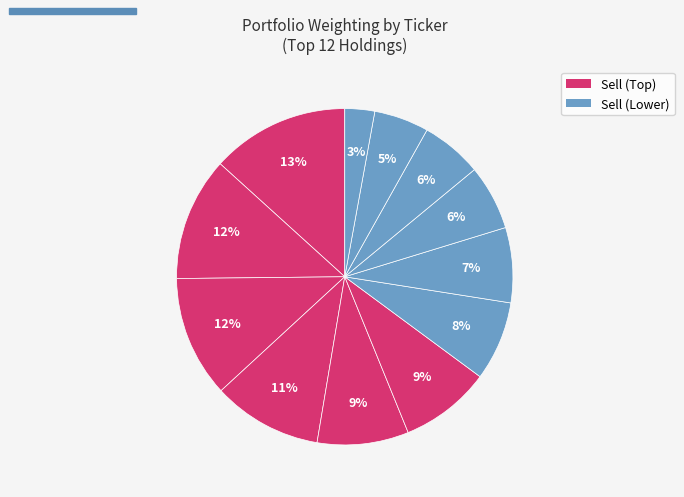

Rank the categories by value from lowest to highest.

MTUM, MSFT, OKE, CLX, KMB, CPB, PEP, K, GIS, TLT, AOA, LQD